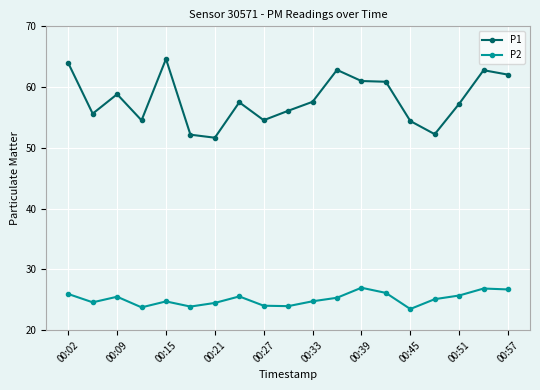

List the series in order of their overall mean, highest first.

P1, P2